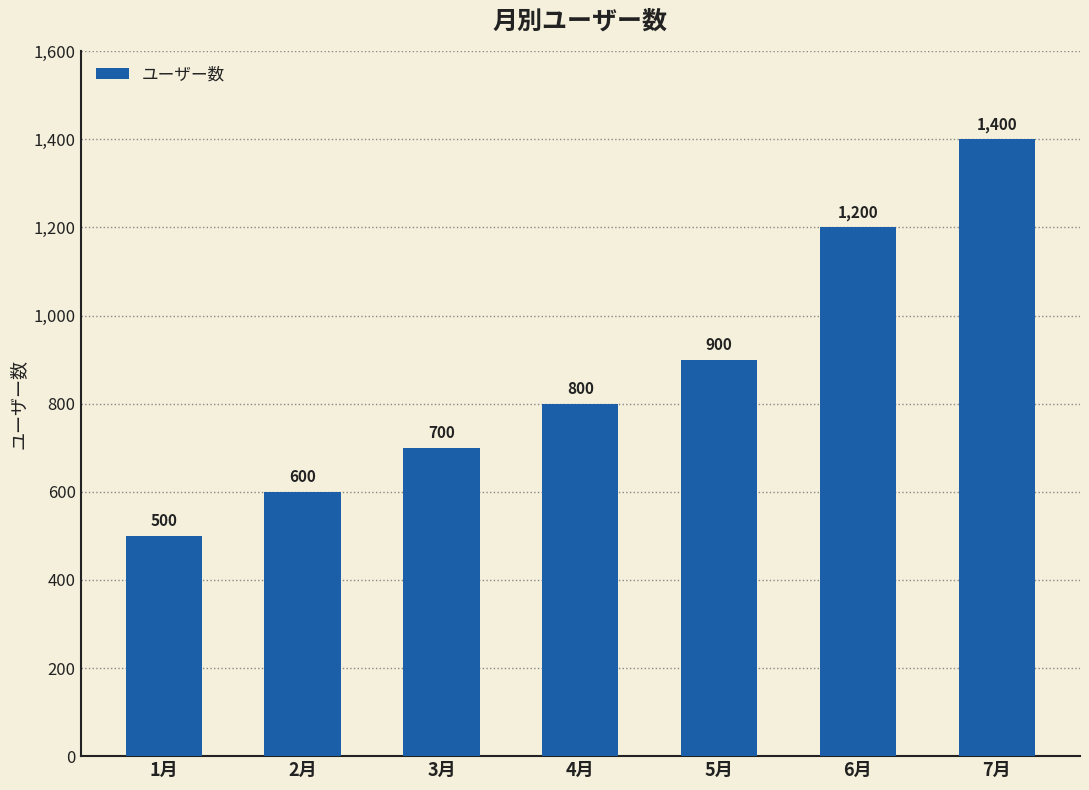

Reading left to right, transcribe all the data shown in this chart.

500	600	700	800	900	1200	1400